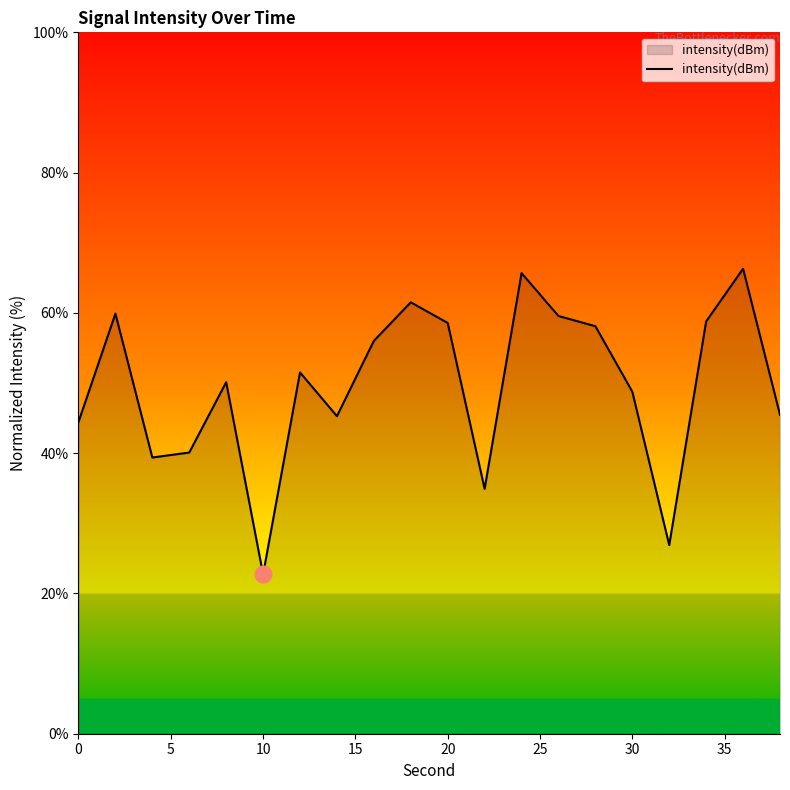

What is the smallest value displayed?

22.7